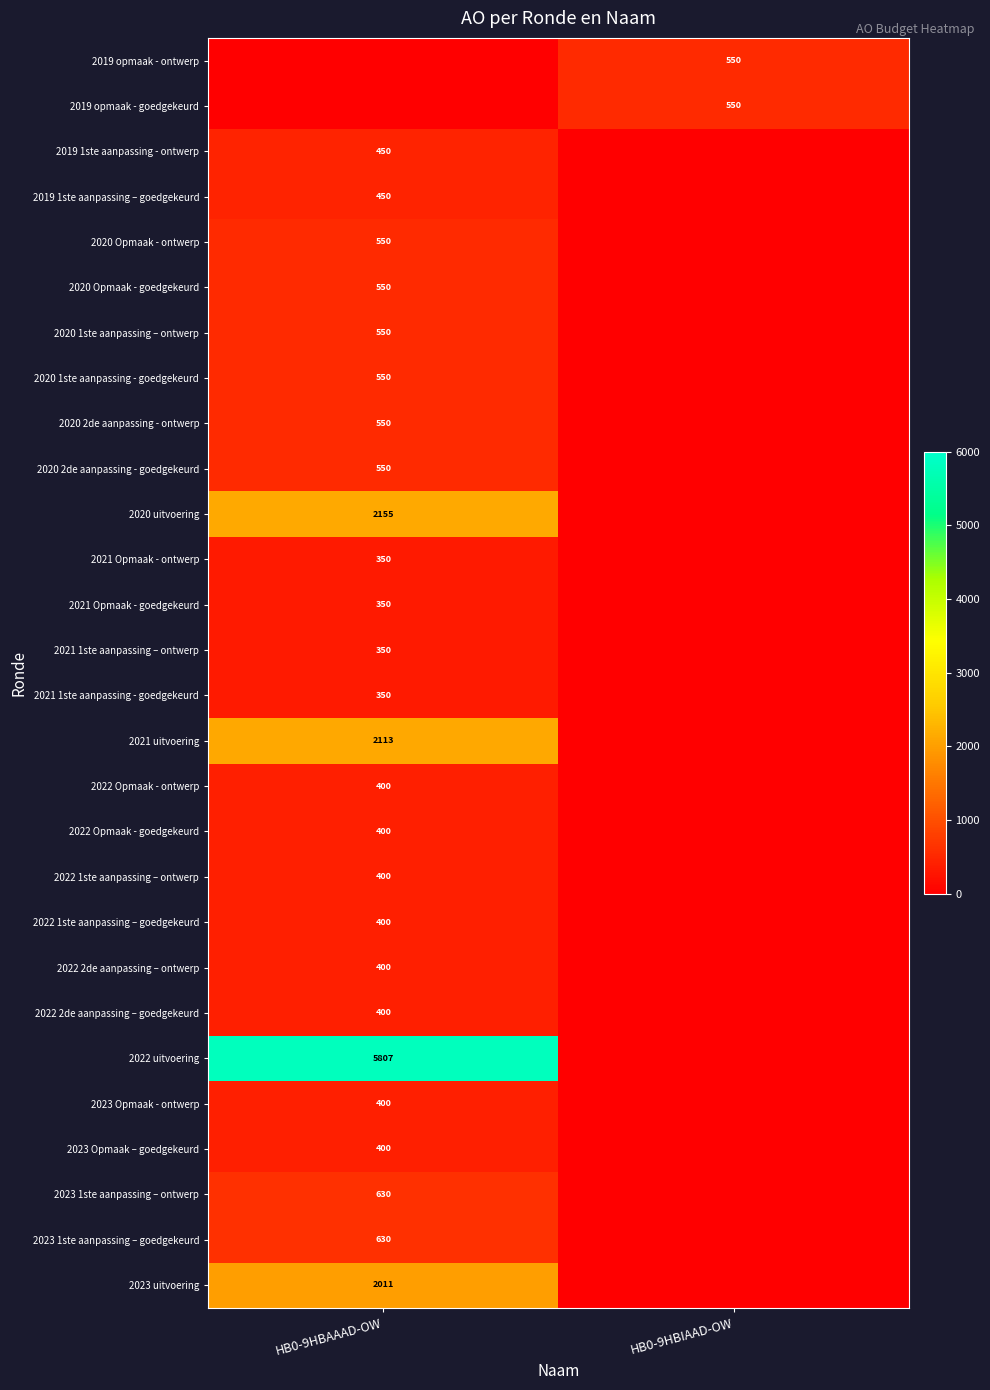

Is the value of 2021 1ste aanpassing – ontwerp at HB0-9HBAAAD-OW greater than the value of 2019 opmaak - goedgekeurd at HB0-9HBIAAD-OW?

No